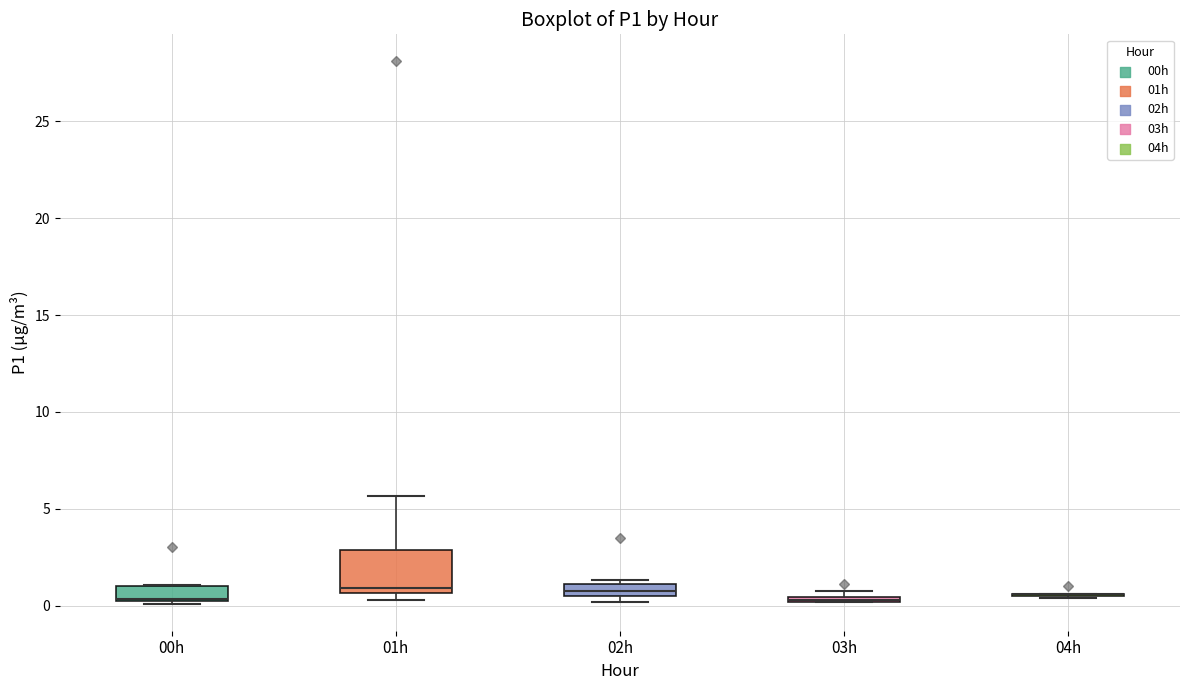

Comparing the boxes themselves (not the whiskers), which one is the tallest?

01h